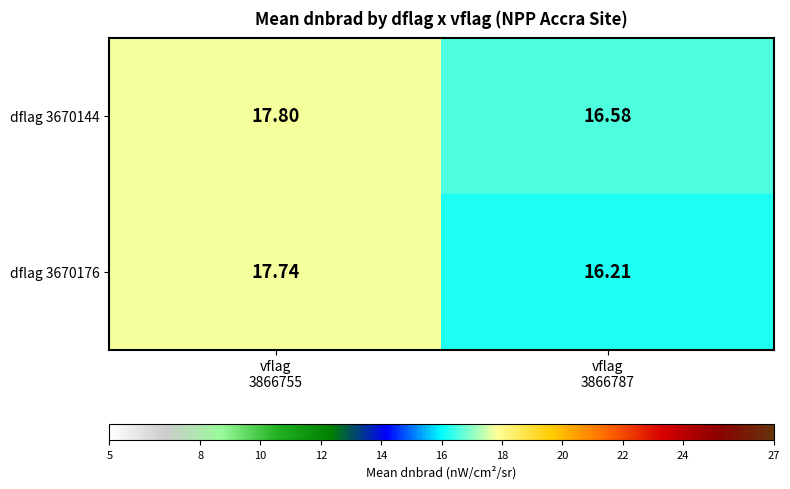

Between vflag
3866755 and vflag
3866787, which series saw the biggest shift?

dflag 3670176